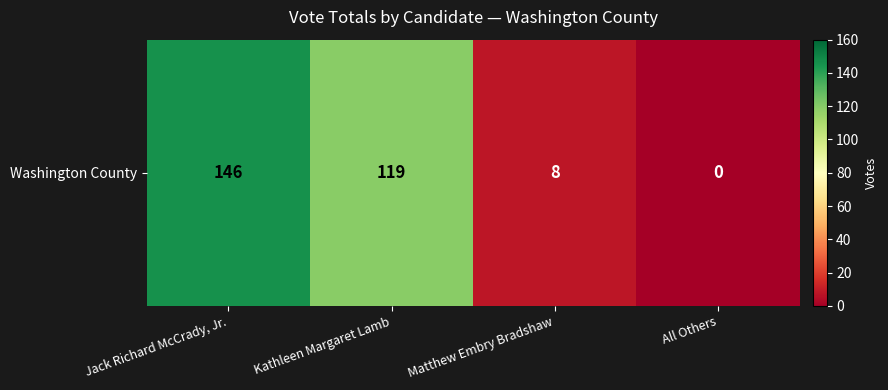

List the labels in order of value, largest first.

Jack Richard McCrady, Jr., Kathleen Margaret Lamb, Matthew Embry Bradshaw, All Others